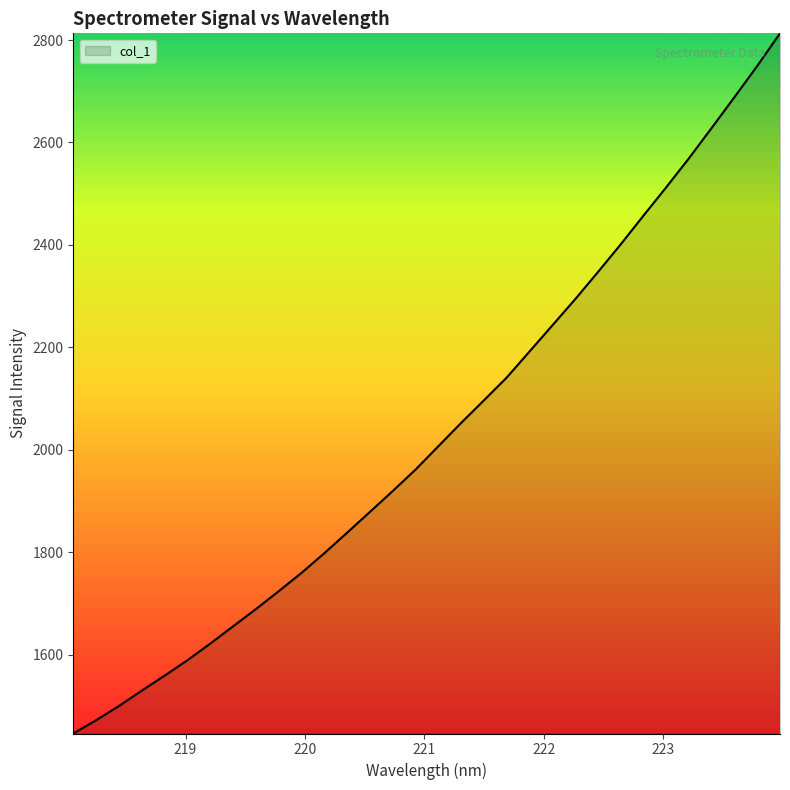

What is the smallest value displayed?

1445.9